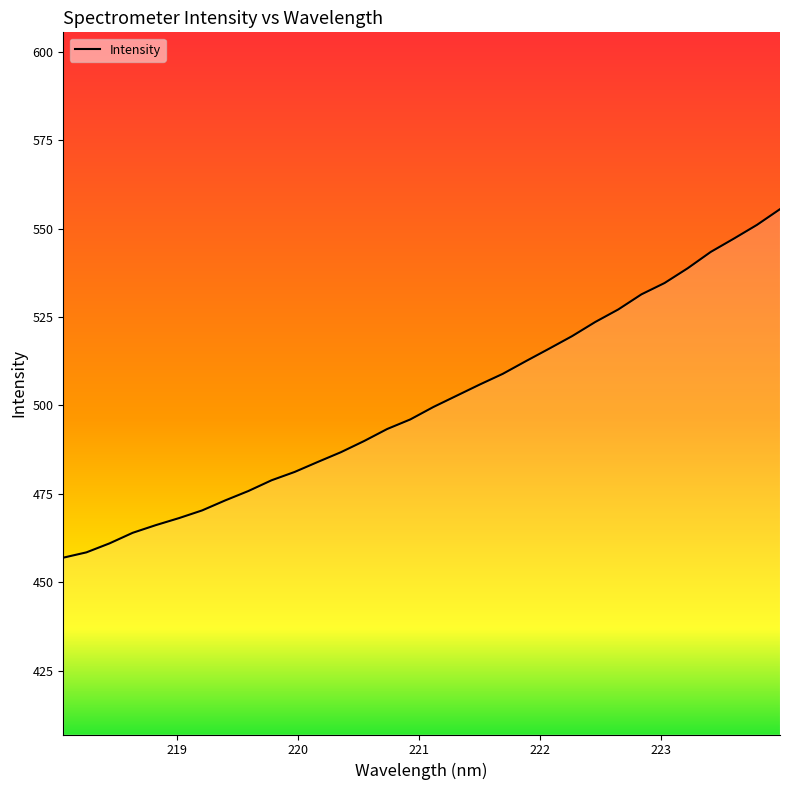

How many categories are shown in the chart?

32